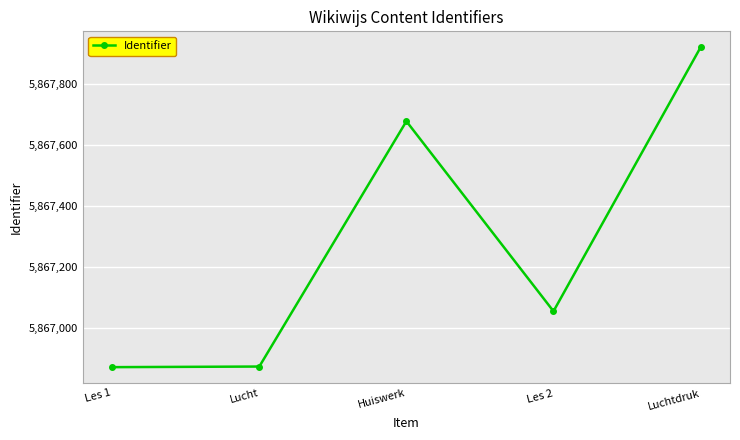

How many interior local peaks (higher than both neighbors) does the data have?

1